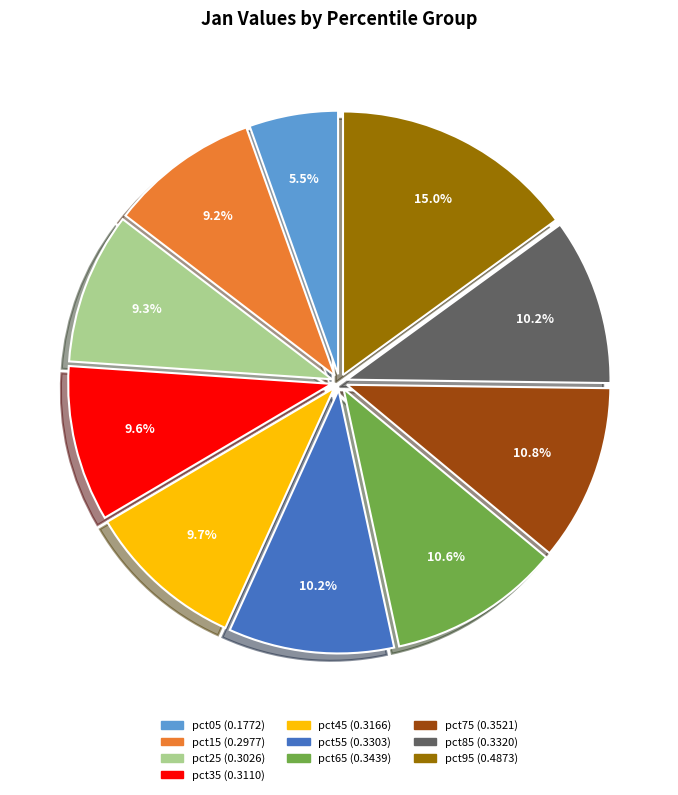

How many slices are in this pie chart?

10